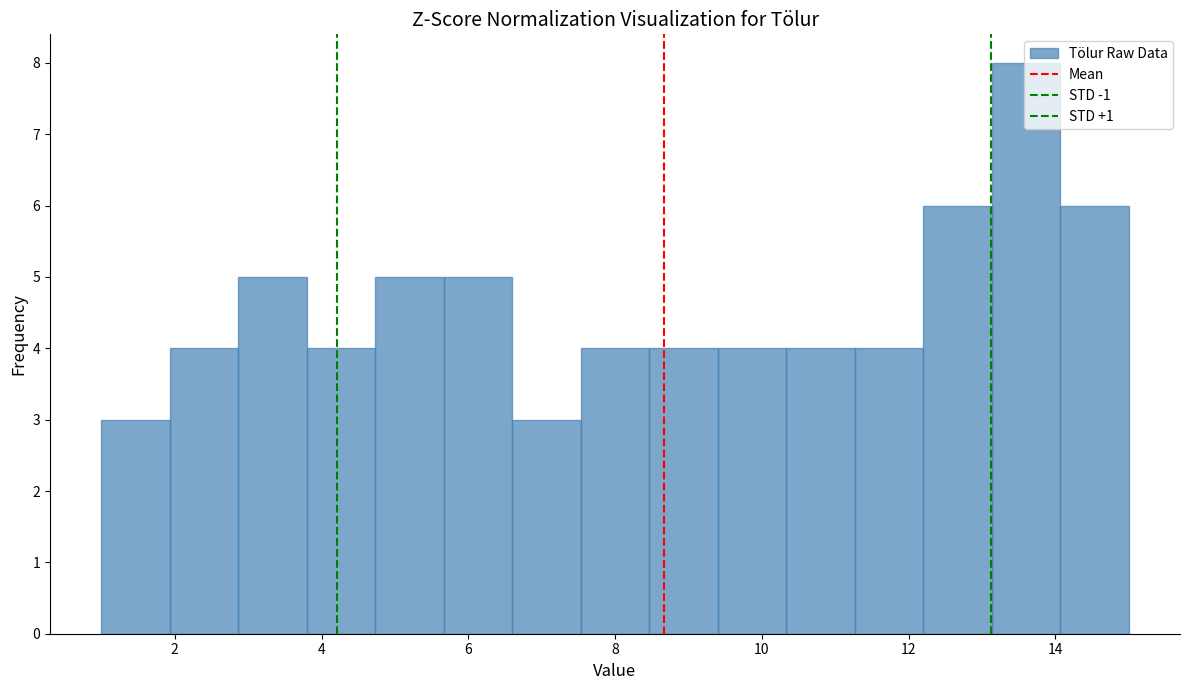

Reading left to right, list every bar in this chart as the range it spans on the x-axis followed by its height. Neither the bar edges nor the heights are printed on the chart, so give them approximately, as read against the axes.

1.0 to 2.0: 3
2.0 to 2.8: 4
2.8 to 3.8: 5
3.8 to 4.8: 4
4.8 to 5.6: 5
5.6 to 6.6: 5
6.6 to 7.6: 3
7.6 to 8.4: 4
8.4 to 9.4: 4
9.4 to 10.4: 4
10.4 to 11.2: 4
11.2 to 12.2: 4
12.2 to 13.2: 6
13.2 to 14.0: 8
14.0 to 15.0: 6